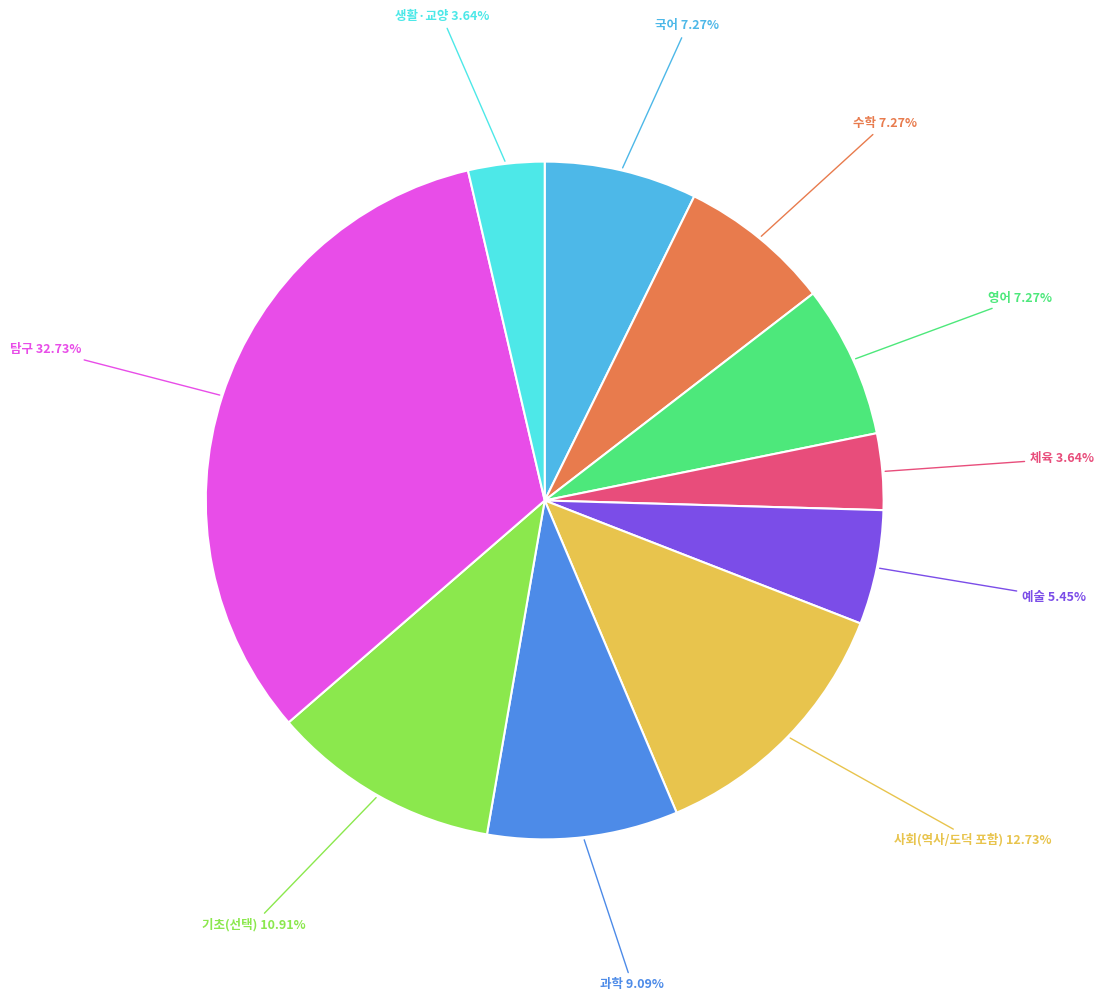

Is there a majority slice in this chart?

No